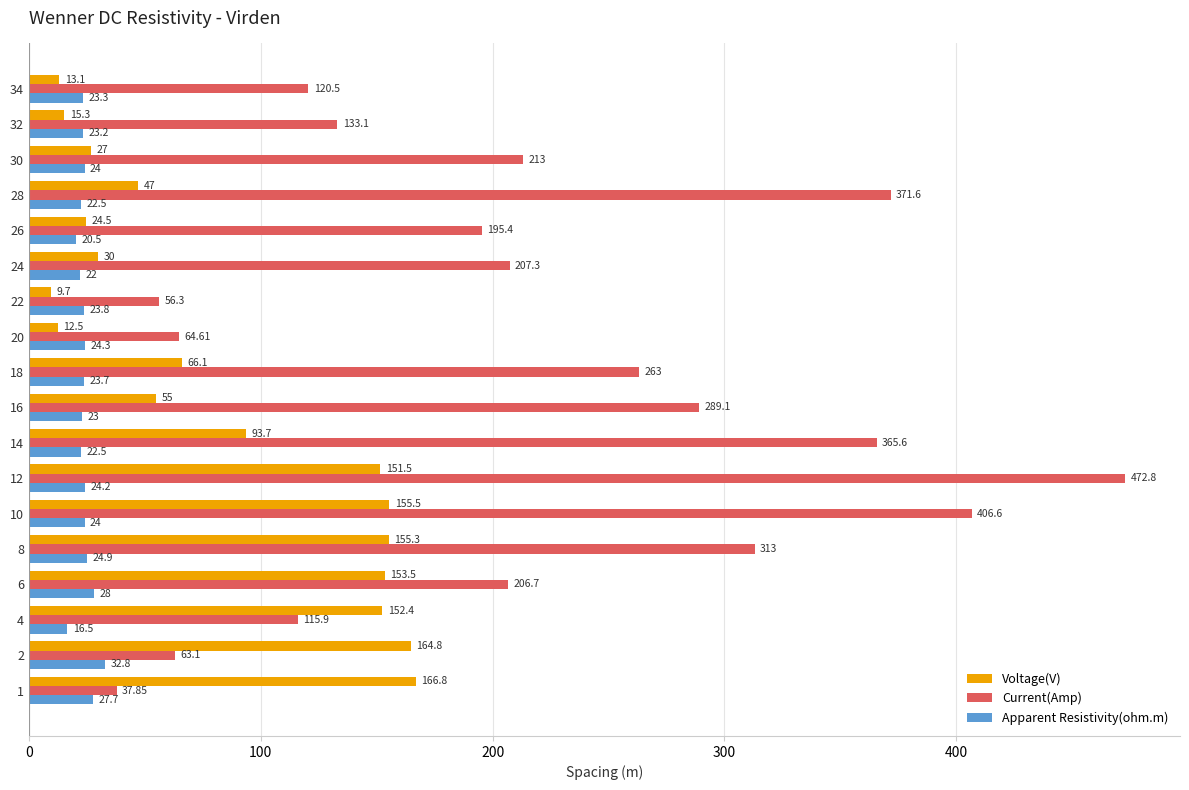

Which label corresponds to the smallest value in the chart?

22